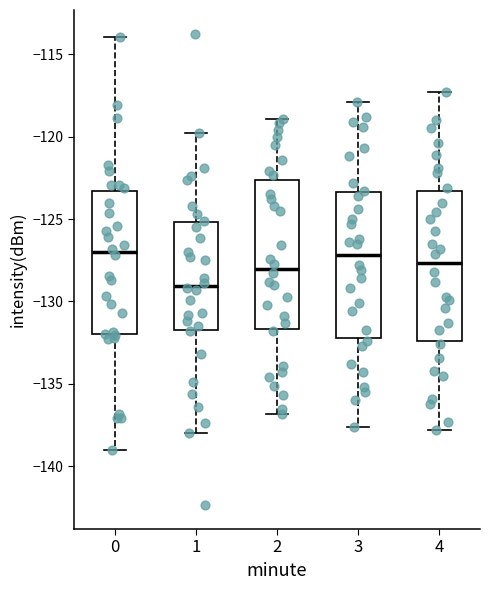

Where does the median line of the box at x = 4 sit on the y-axis? The values are not printed on the chart, so give them approximately, as read against the axis.

-127.5